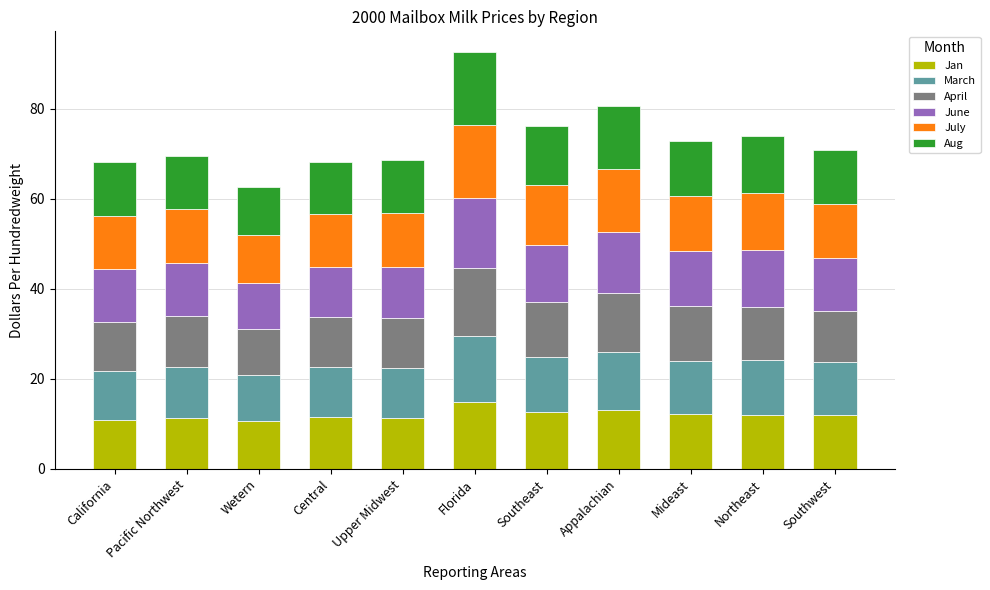

What is the lowest value of the Jan series?

10.7